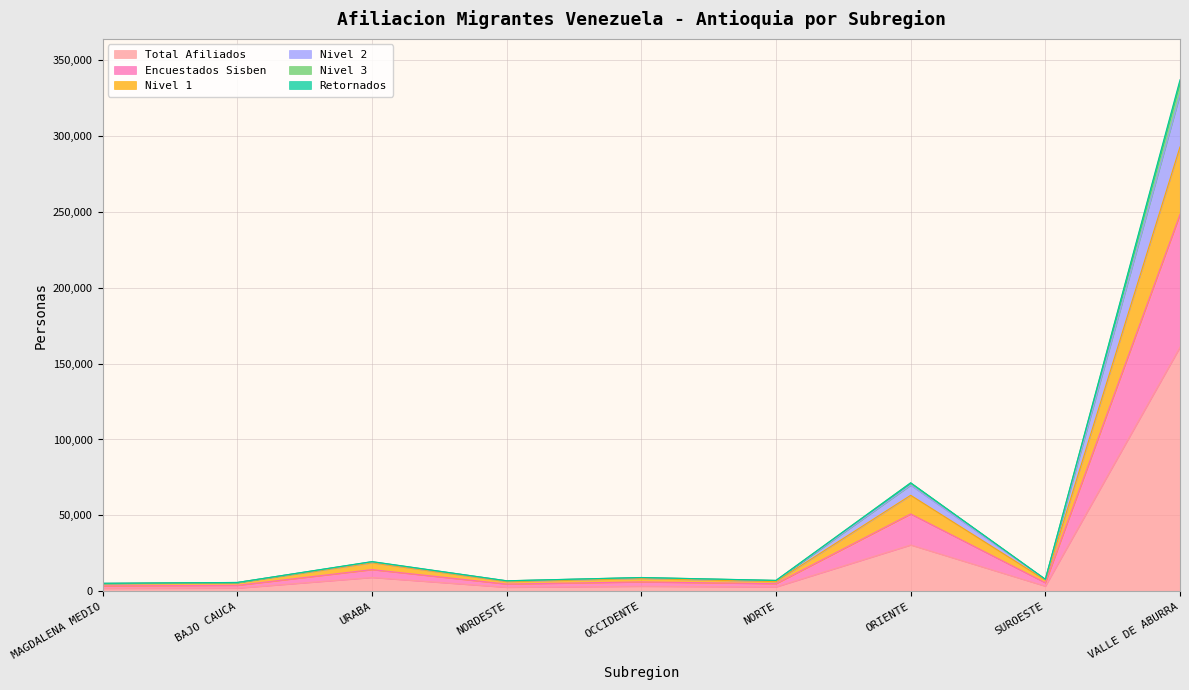

What are all the series names shown in the legend?

Total Afiliados, Encuestados Sisben, Nivel 1, Nivel 2, Nivel 3, Retornados